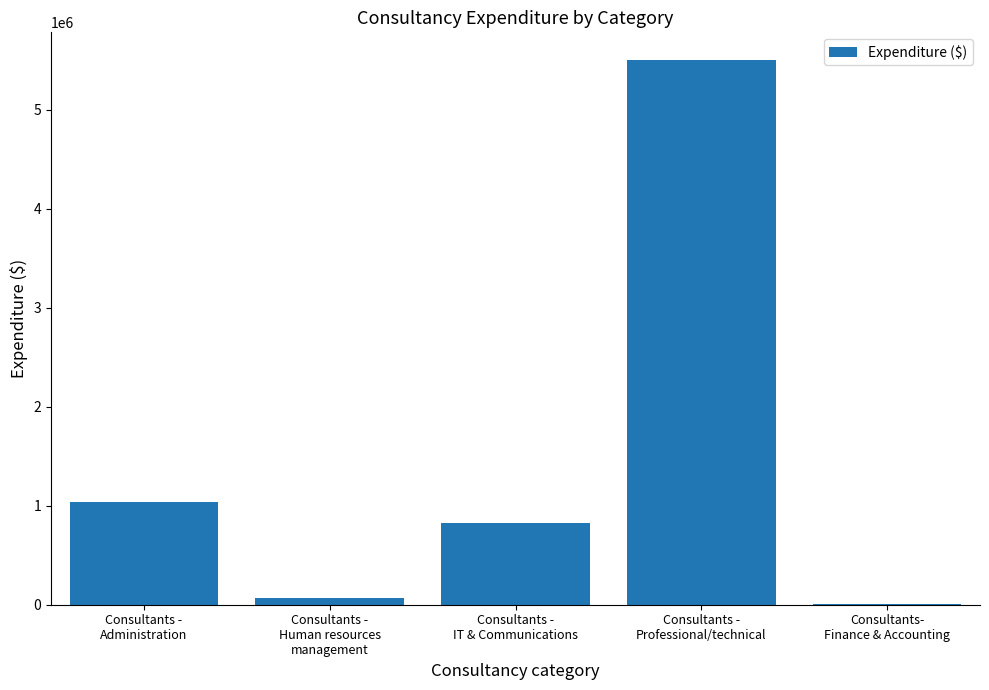

What is the sum of the values at Consultants -
Professional/technical and Consultants -
Administration?

6545179.0